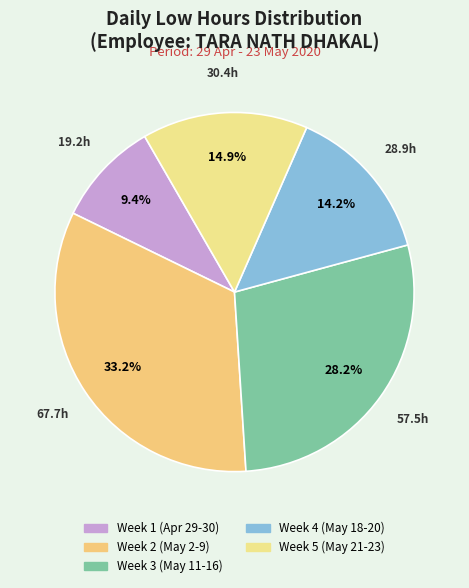

Count the number of slices in the pie.

5